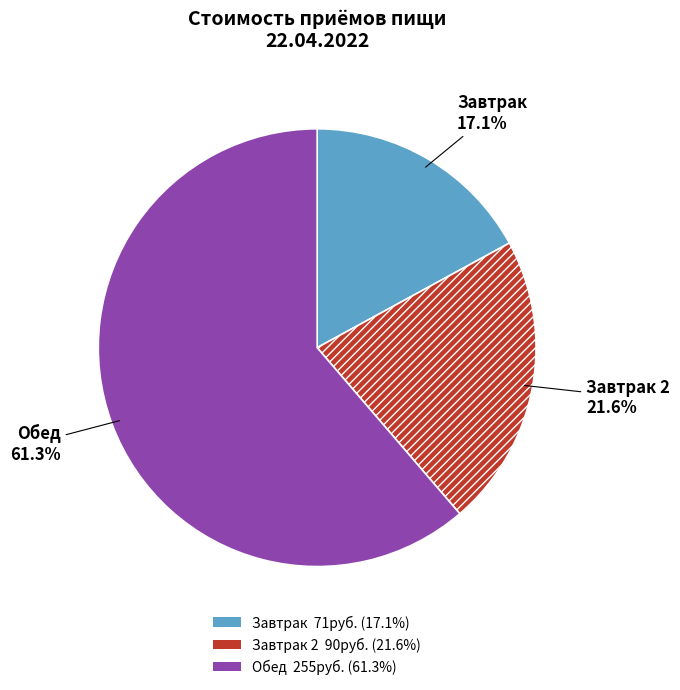

Which category accounts for the majority?

Обед